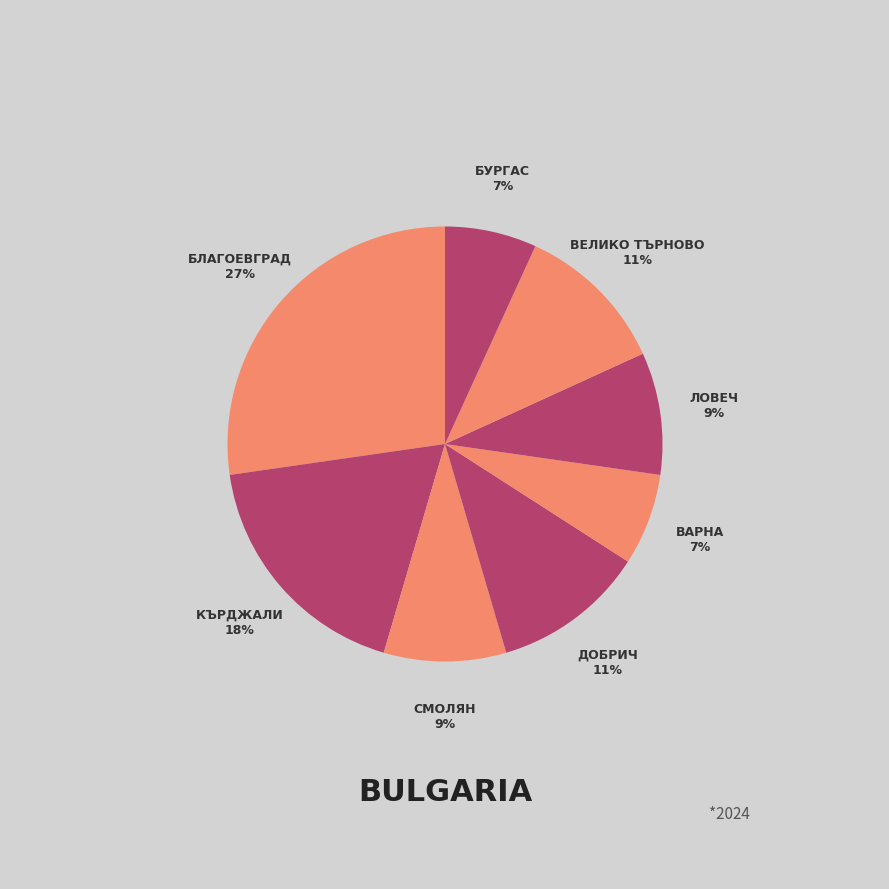

Count the number of slices in the pie.

8